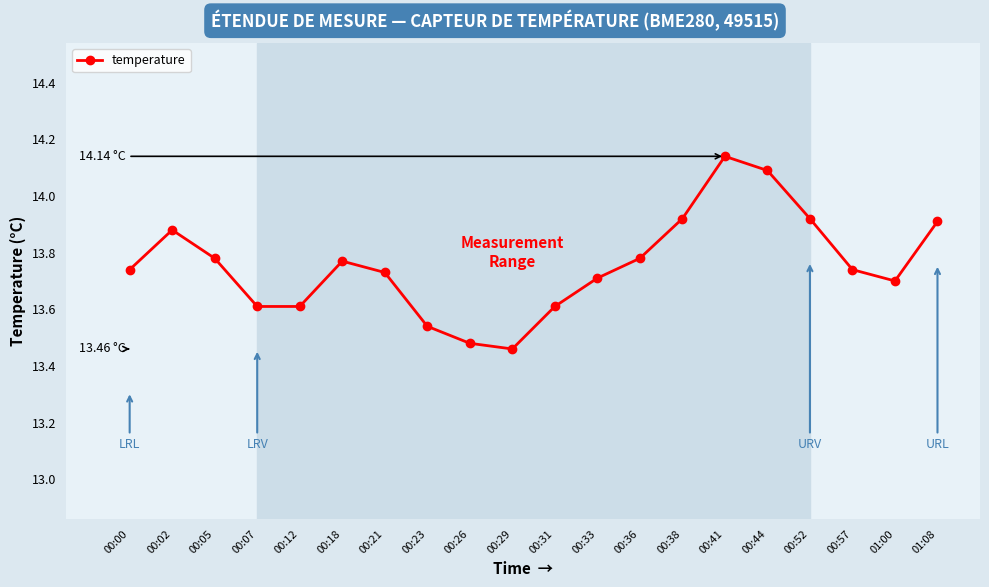

What is the label of the 18th point from the left?

00:57